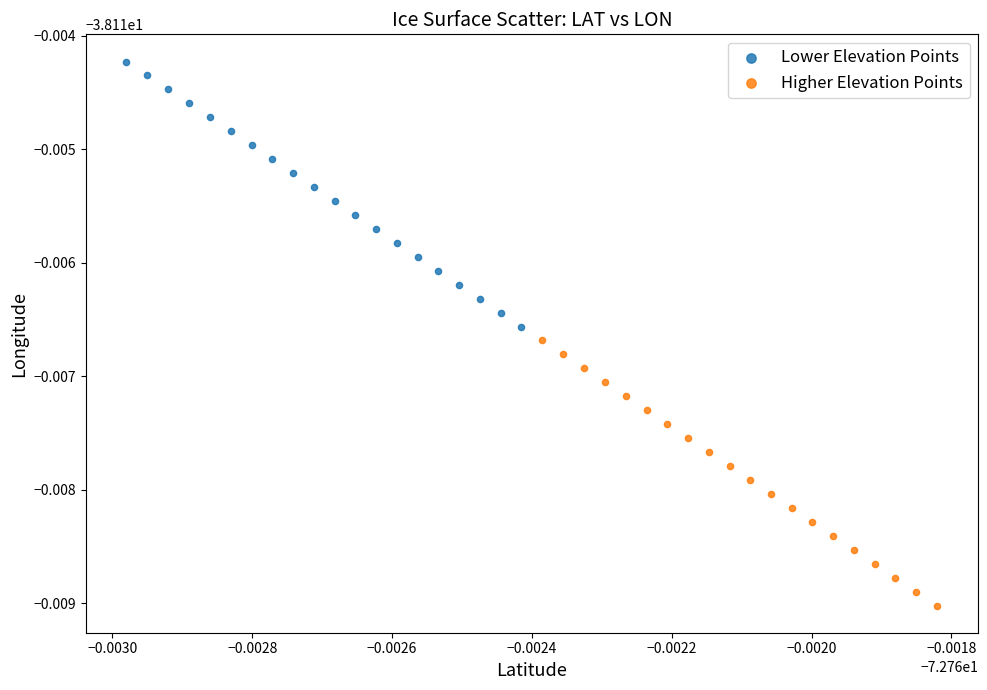

What are all the series names shown in the legend?

Lower Elevation Points, Higher Elevation Points